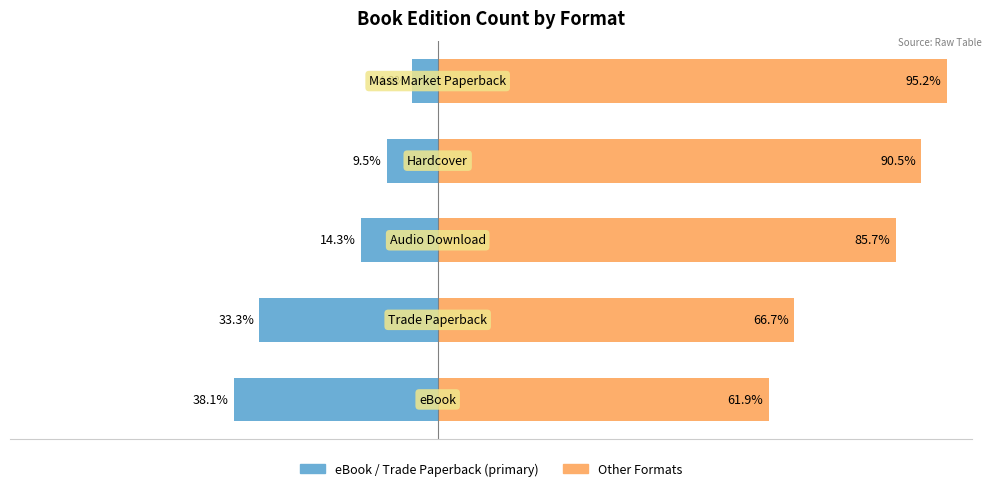

Which has a higher value, 0 or 1?

1